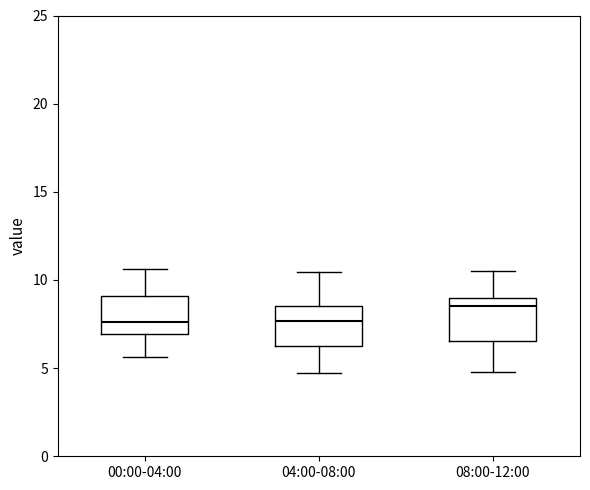

Reading left to right, read every box against the y-axis: the position of its median line, the range the box covers, and the ends of its whiskers. The values are not printed on the chart, so give them approximately, as read against the axis.

00:00-04:00: median 7.5, box 7.0 to 9.0, whiskers 5.5 to 10.5
04:00-08:00: median 7.5, box 6.0 to 8.5, whiskers 4.5 to 10.5
08:00-12:00: median 8.5, box 6.5 to 9.0, whiskers 5.0 to 10.5